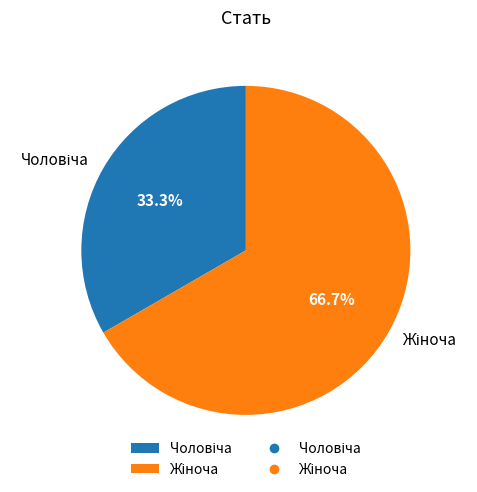

How many slices are in this pie chart?

2